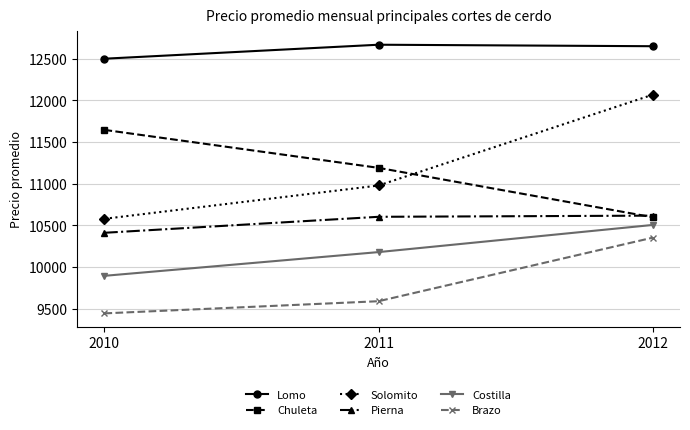

Rank the series at 2010 from lowest to highest value.

Brazo, Costilla, Pierna, Solomito, Chuleta, Lomo